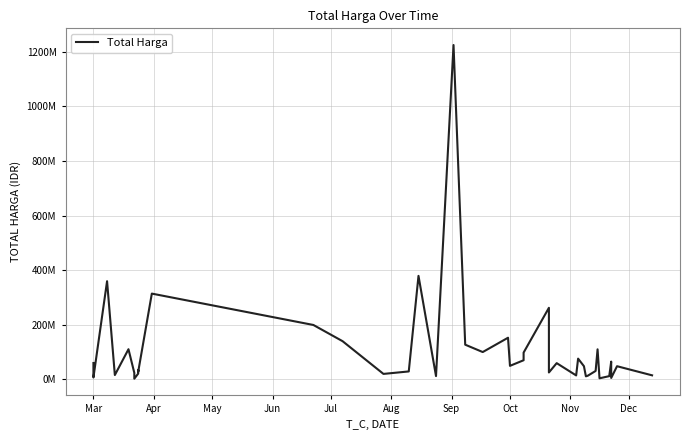

How many values are below 48140000?

19